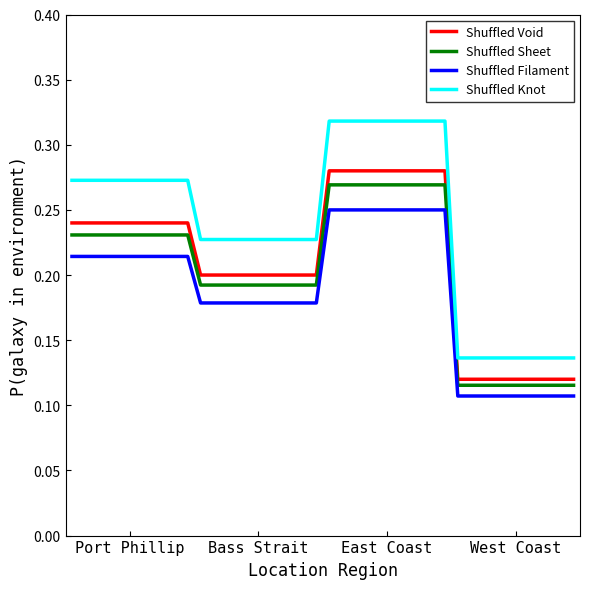

Which series has the largest total across all categories?

Shuffled Knot